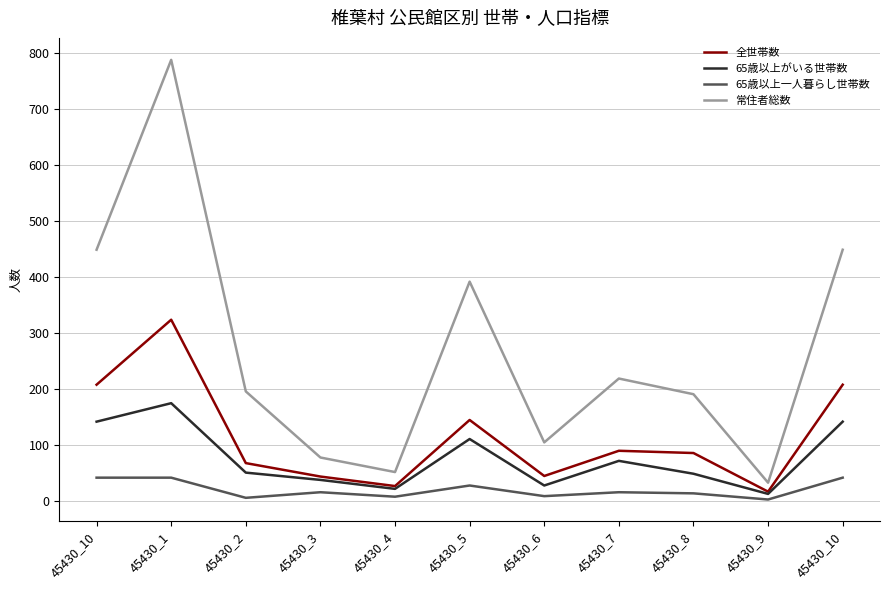

Is the value of 全世帯数 at 45430_10 greater than the value of 65歳以上一人暮らし世帯数 at 45430_7?

Yes